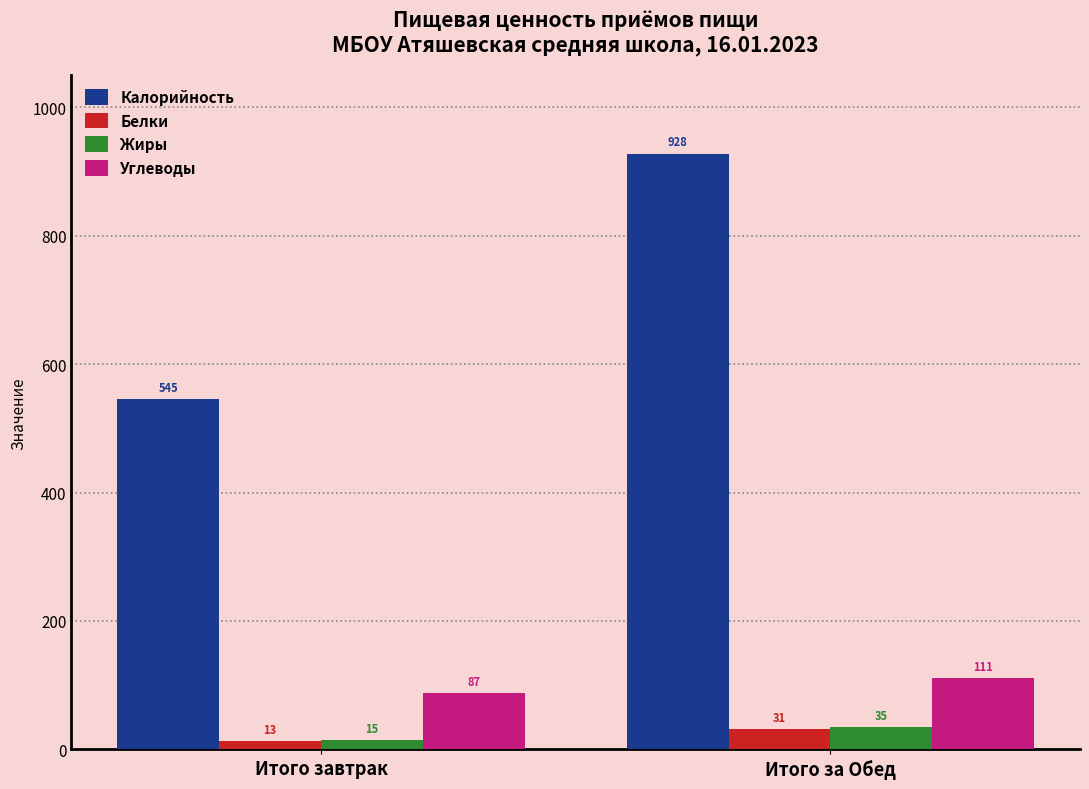

Which series has the largest range (max minus min)?

Калорийность